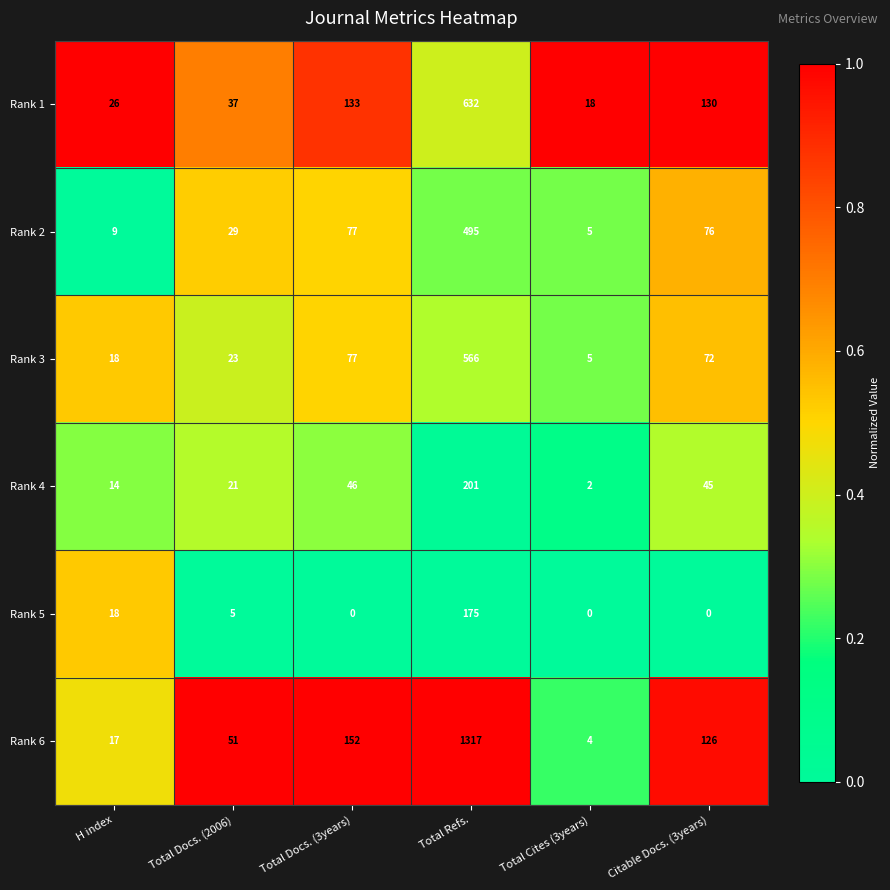

The Rank 6 series shows 6 at Total Cites (3years). True or false?

False